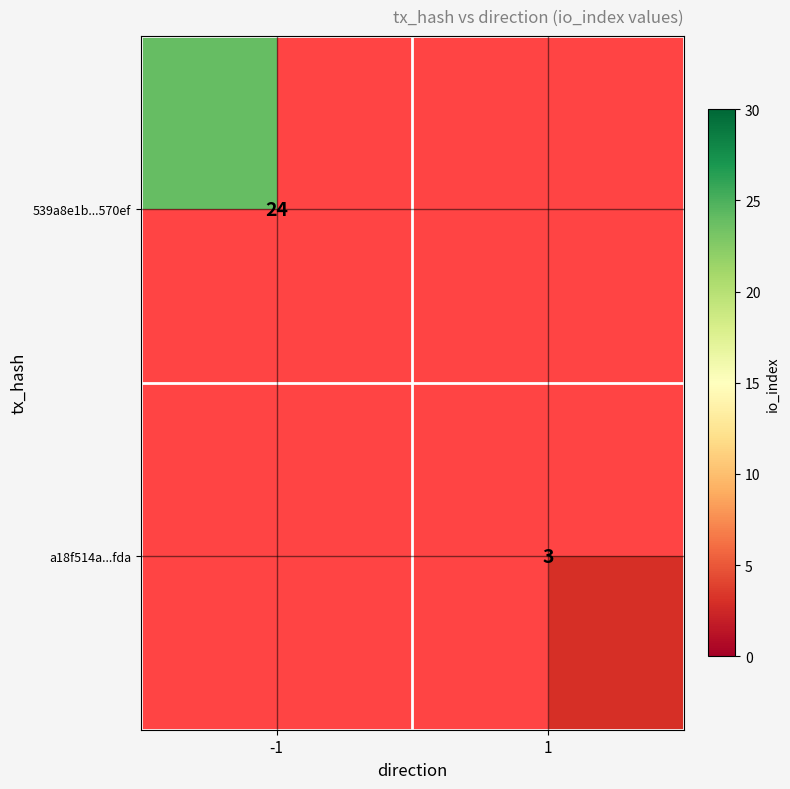

The 539a8e1b...570ef series shows 8 at -1. True or false?

False